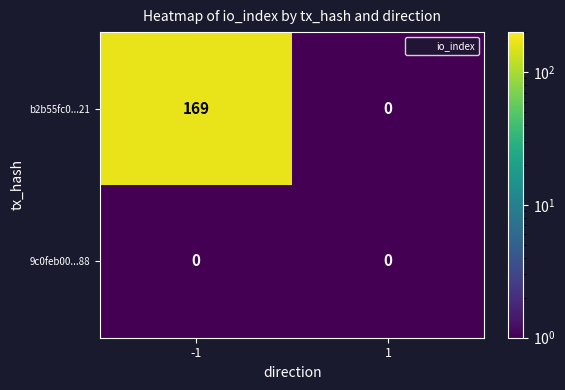

Is it true that b2b55fc0...21 equals 276 at -1?

False